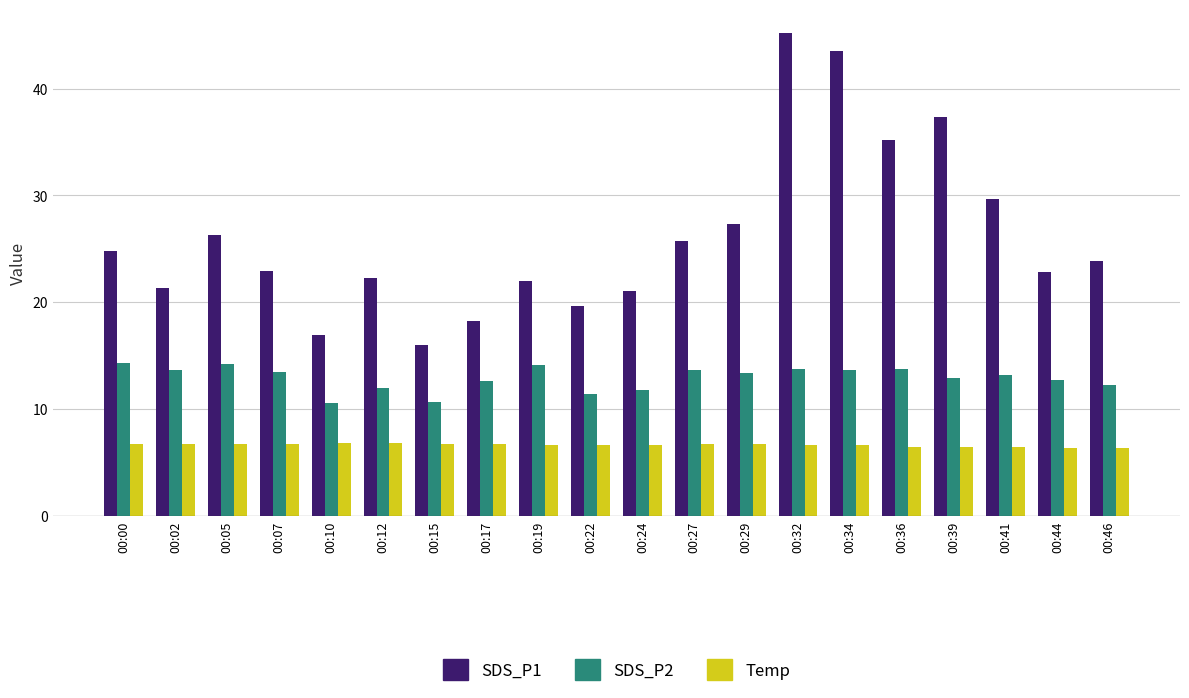

What is the sum of all Temp values?

132.5